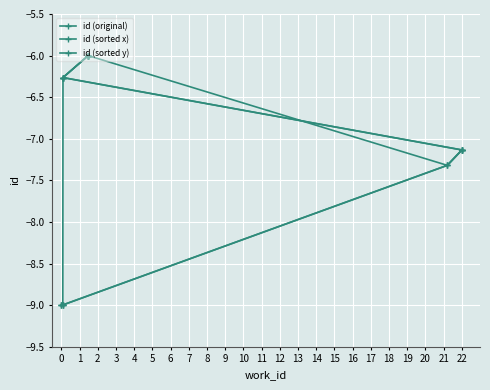

What is the sum of the id (original) values at 1 and 8?

-15.0